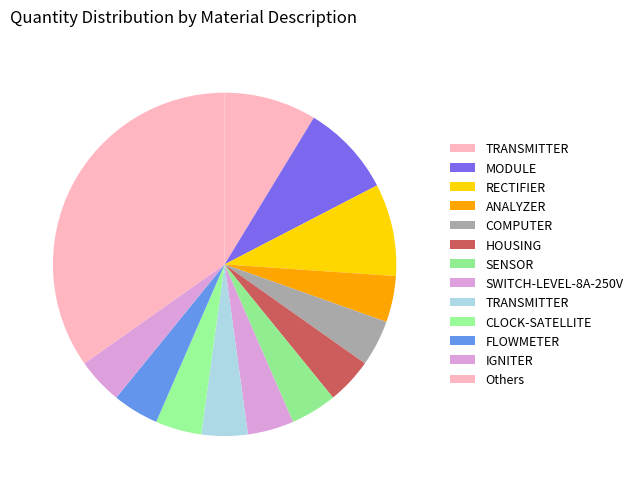

Does any single category account for the majority?

No